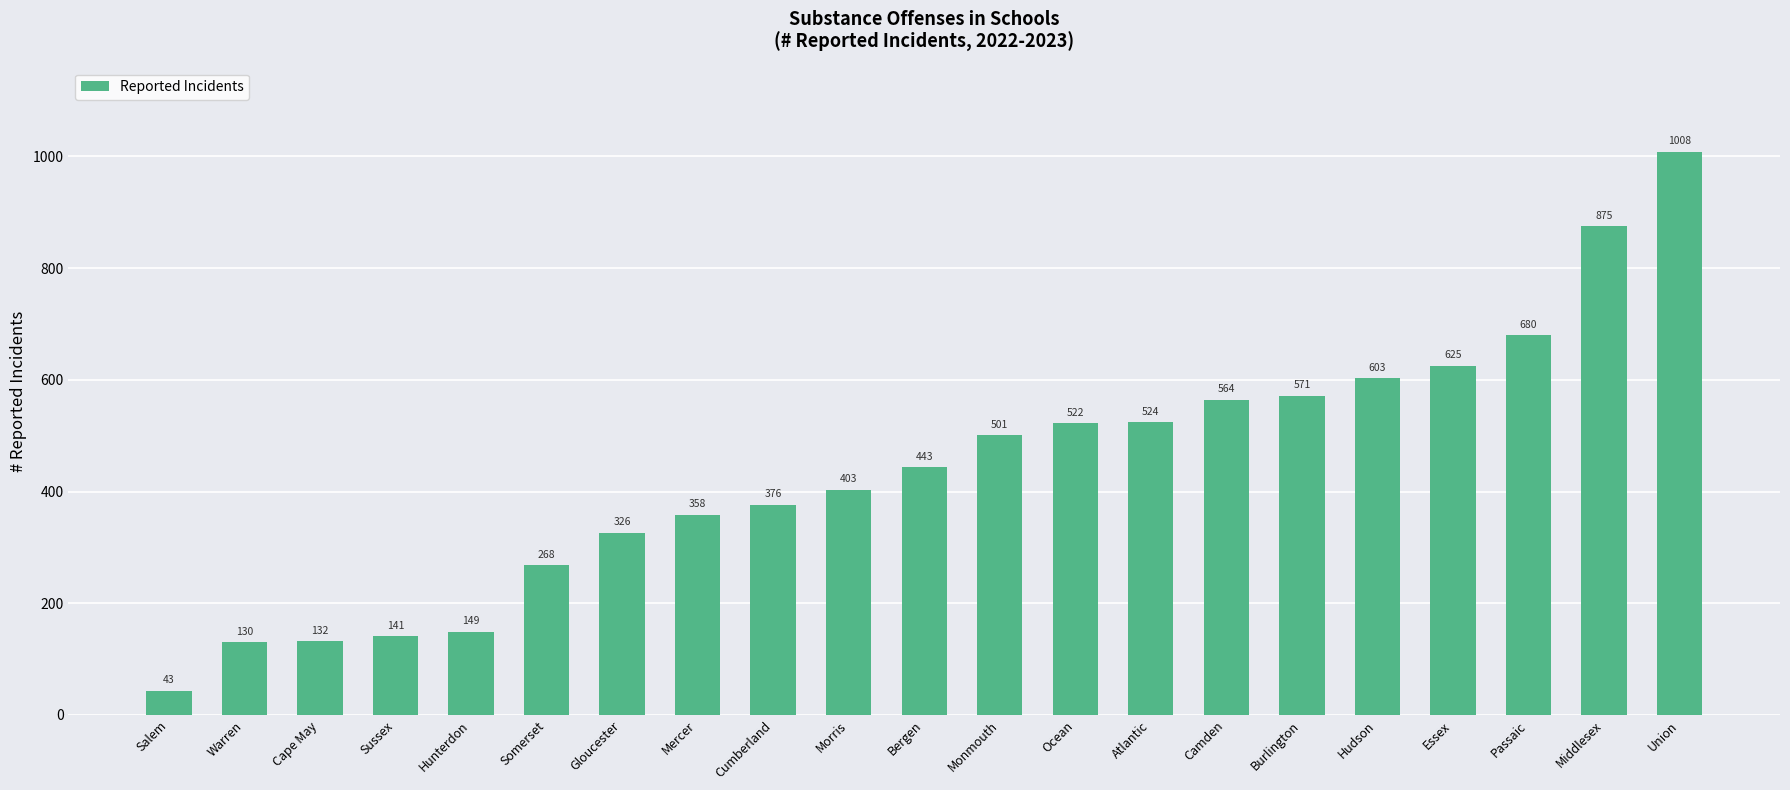

What is the average value?

440